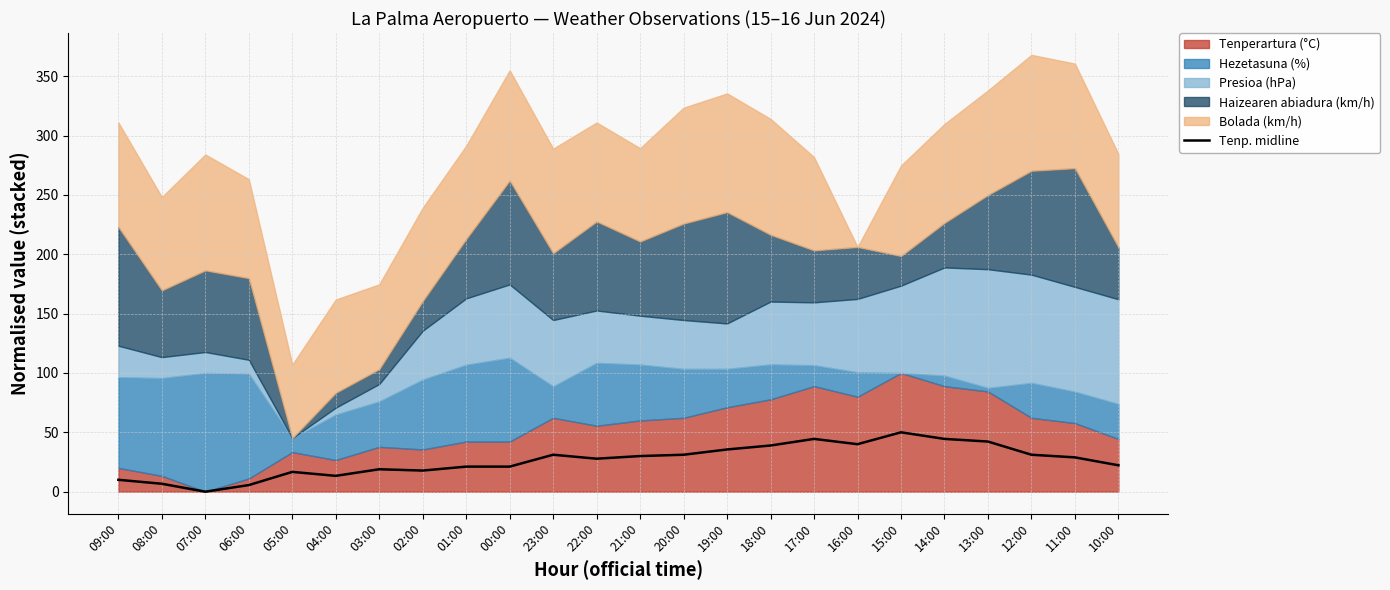

Reading left to right, extract all data points from this chart.

09:00=10.0	08:00=6.7	07:00=0.0	06:00=5.6	05:00=16.7	04:00=13.3	03:00=18.9	02:00=17.8	01:00=21.1	00:00=21.1	23:00=31.1	22:00=27.8	21:00=30.0	20:00=31.1	19:00=35.6	18:00=38.9	17:00=44.4	16:00=40.0	15:00=50.0	14:00=44.4	13:00=42.2	12:00=31.1	11:00=28.9	10:00=22.2